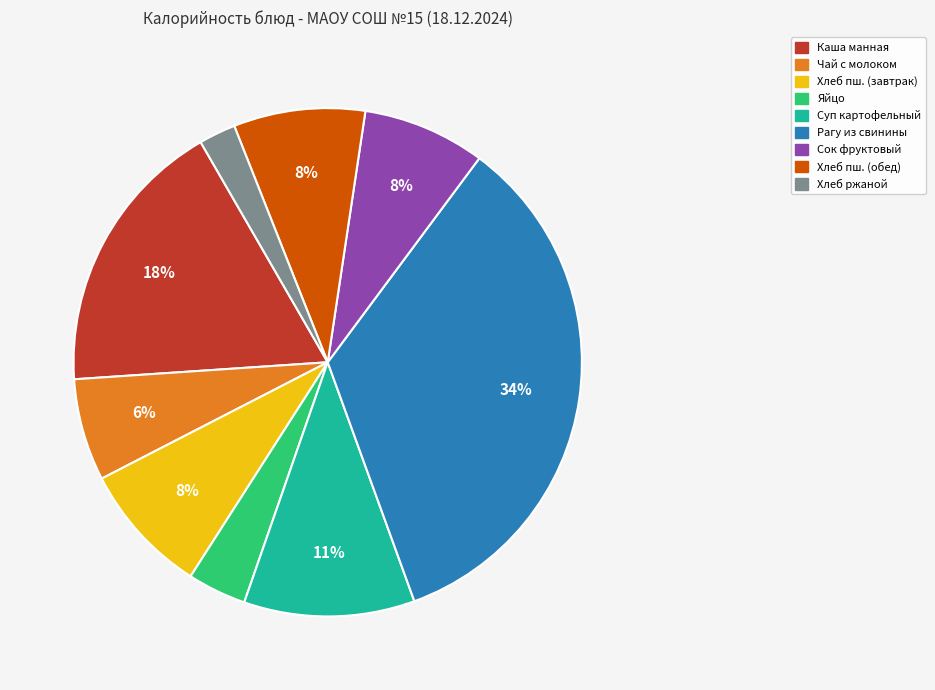

To the nearest percent, what is the difference between the largest and smallest slice percentages?

32%